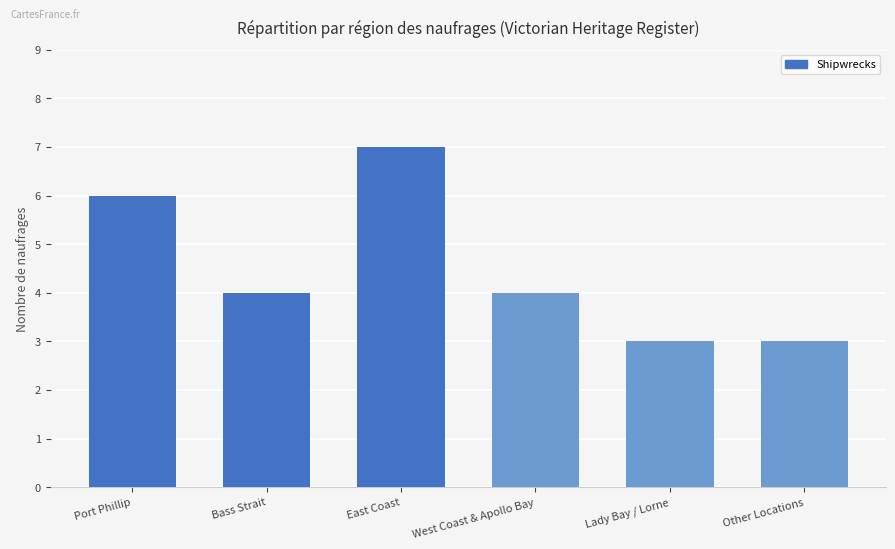

What is the value of the 2nd bar from the left?

4